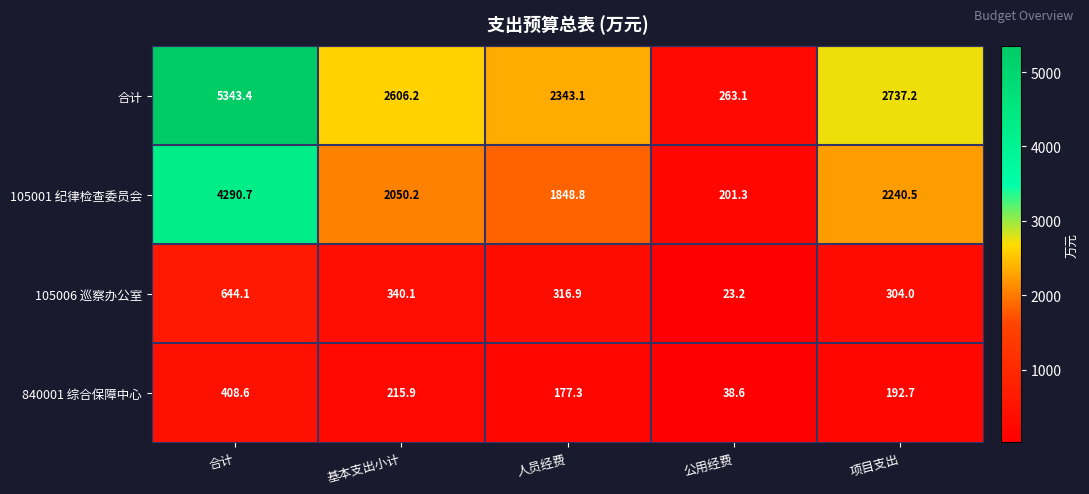

At how many categories does at least one series exceed 2561?

3